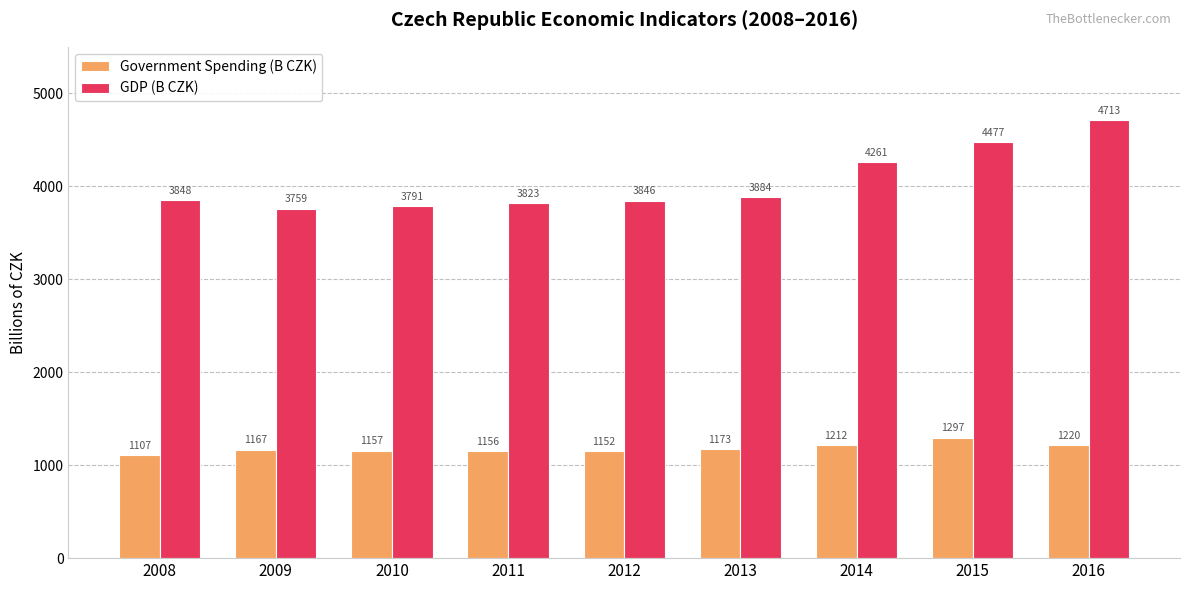

What is the sum of all GDP (B CZK) values?

36402.3